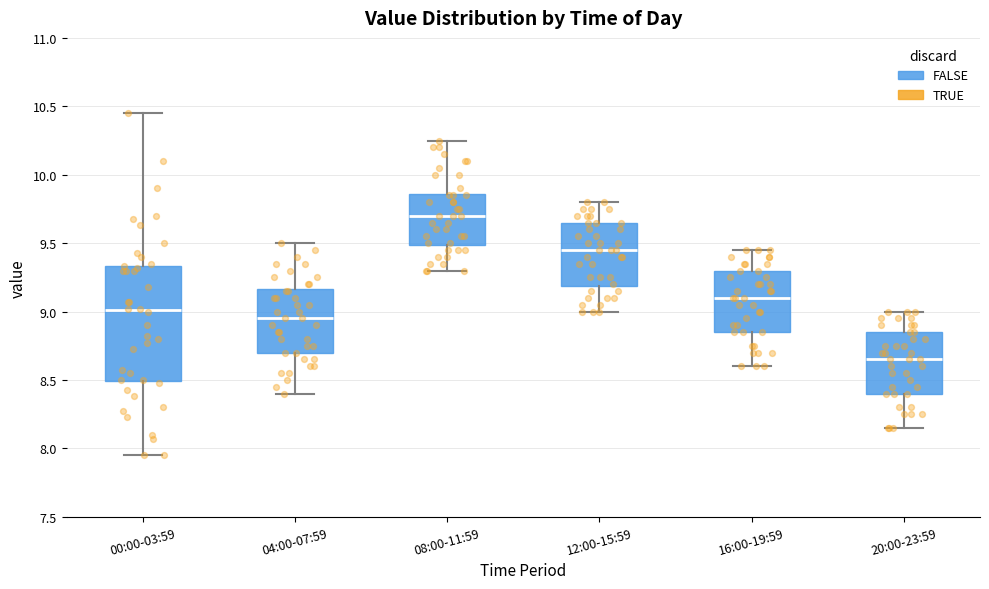

Where is the lower edge of the box for 12:00-15:59 on the y-axis? The values are not printed on the chart, so give them approximately, as read against the axis.

9.20